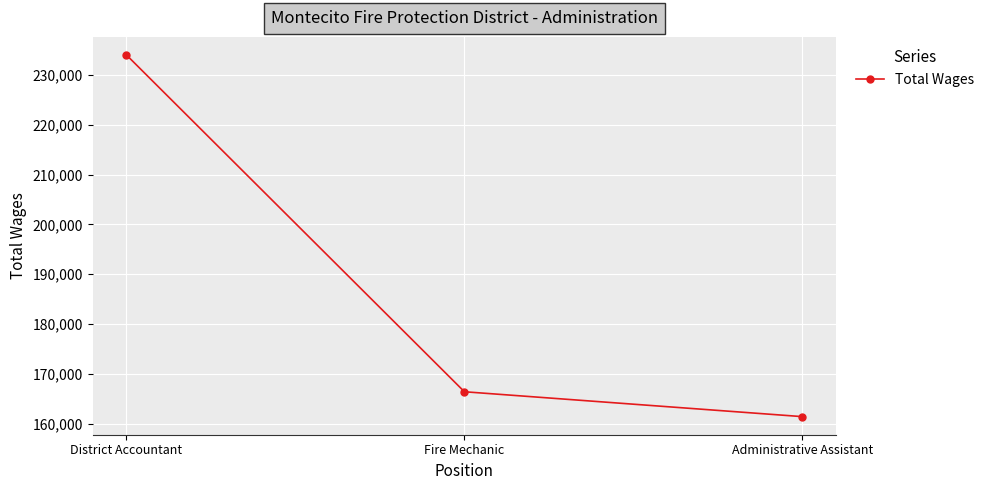

What position from the left is Administrative Assistant?

3